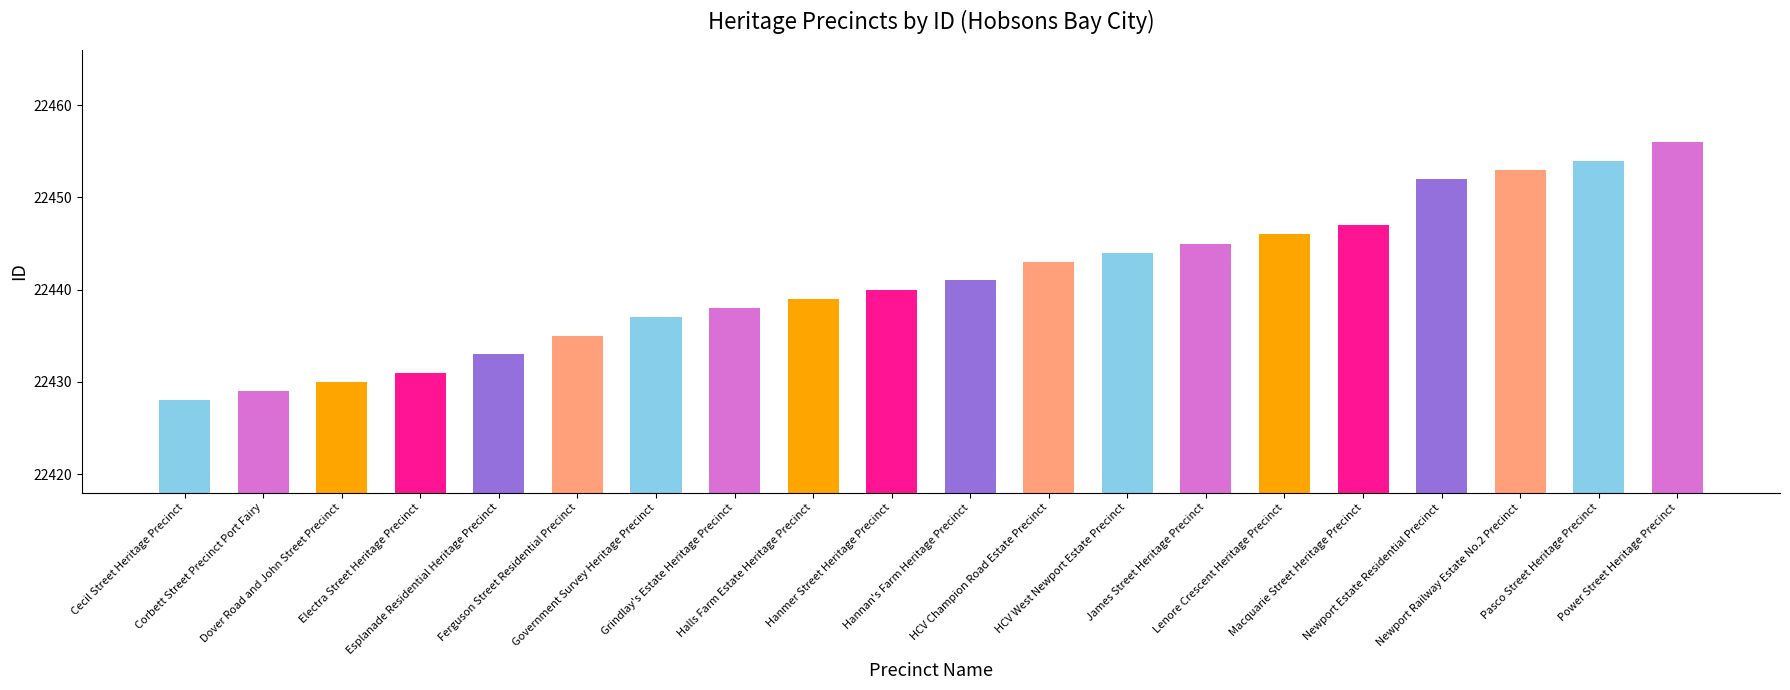

How many series are shown in this chart?

1